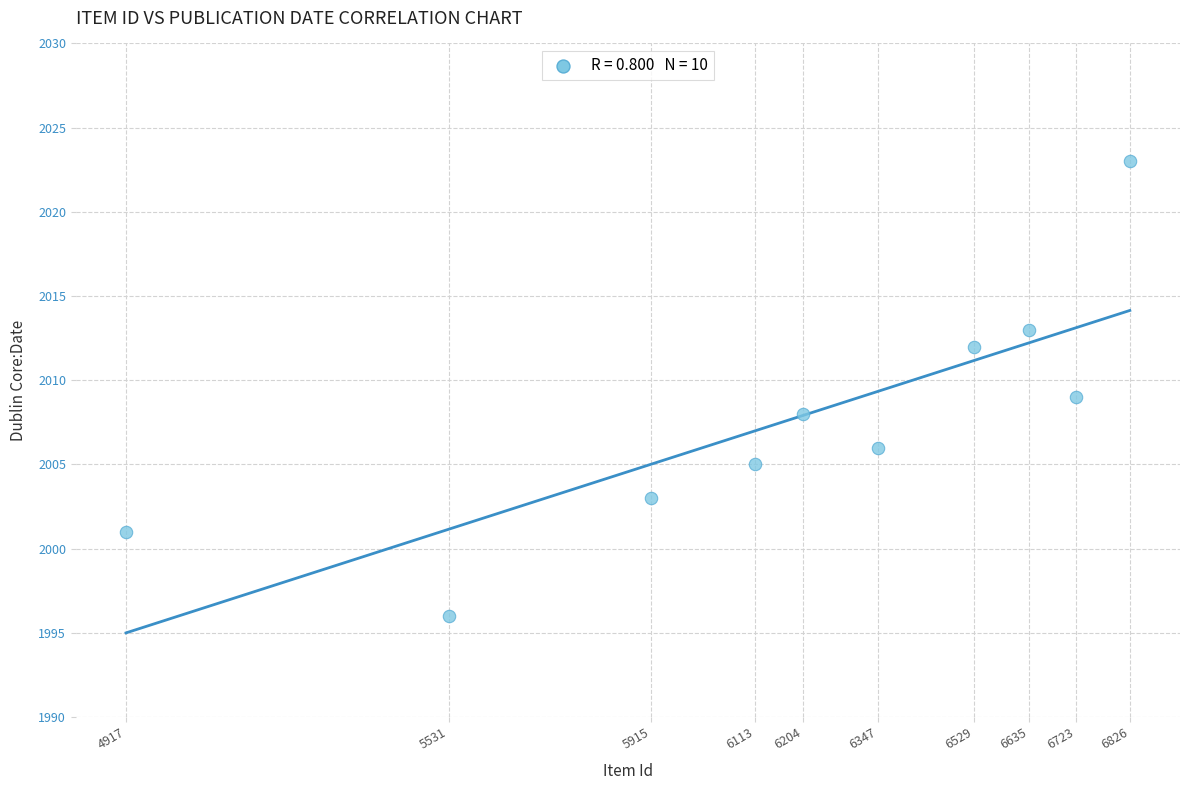

What is the average X value?

6174